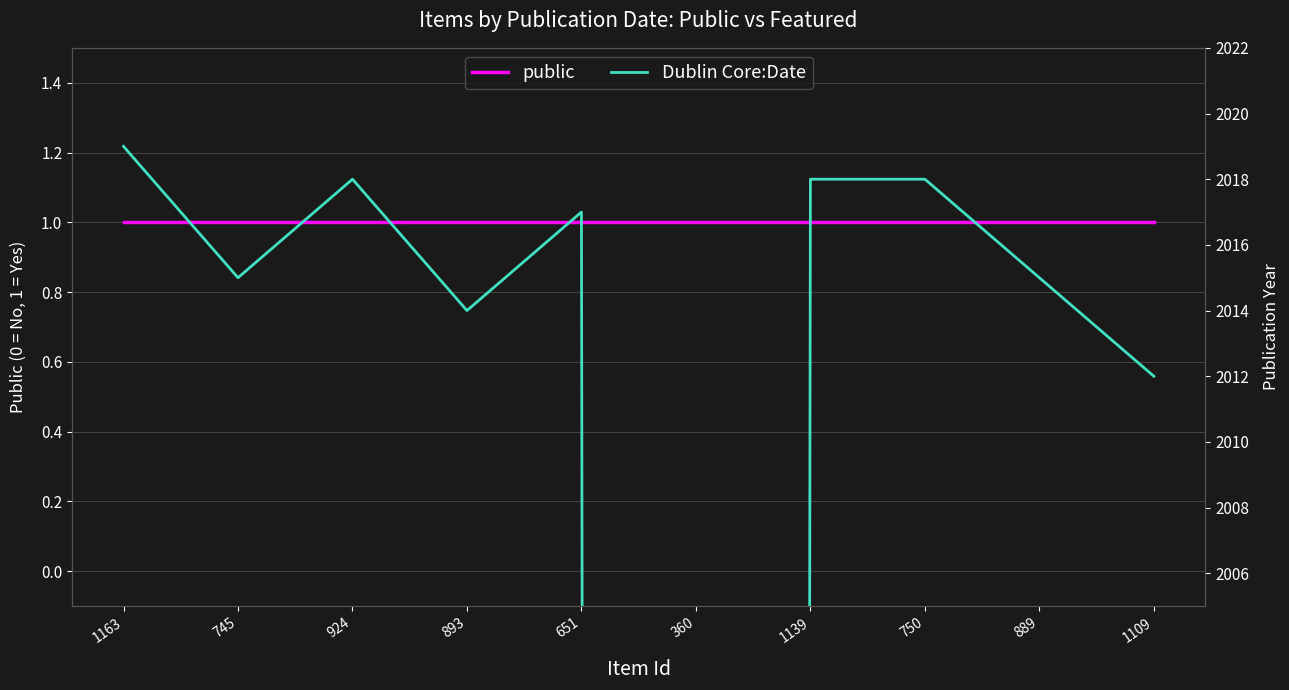

List the series in order of their peak value, lowest first.

public, Dublin Core:Date